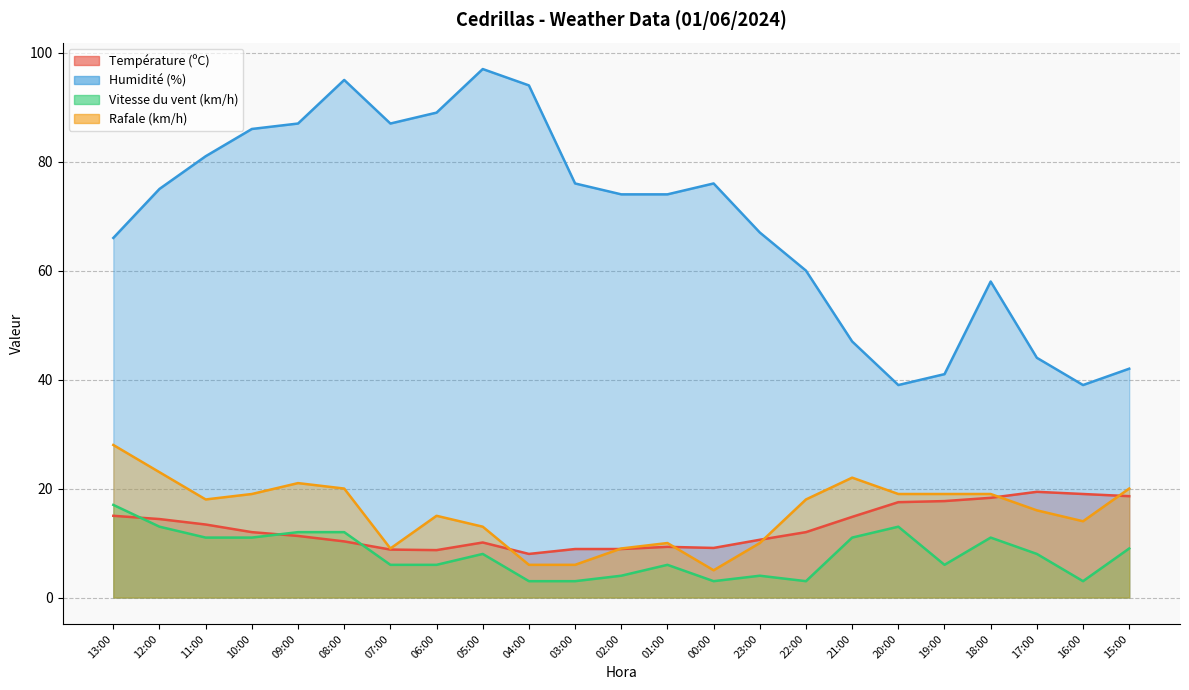

True or false: Humidité (%) has more than 1 interior local peaks.

True